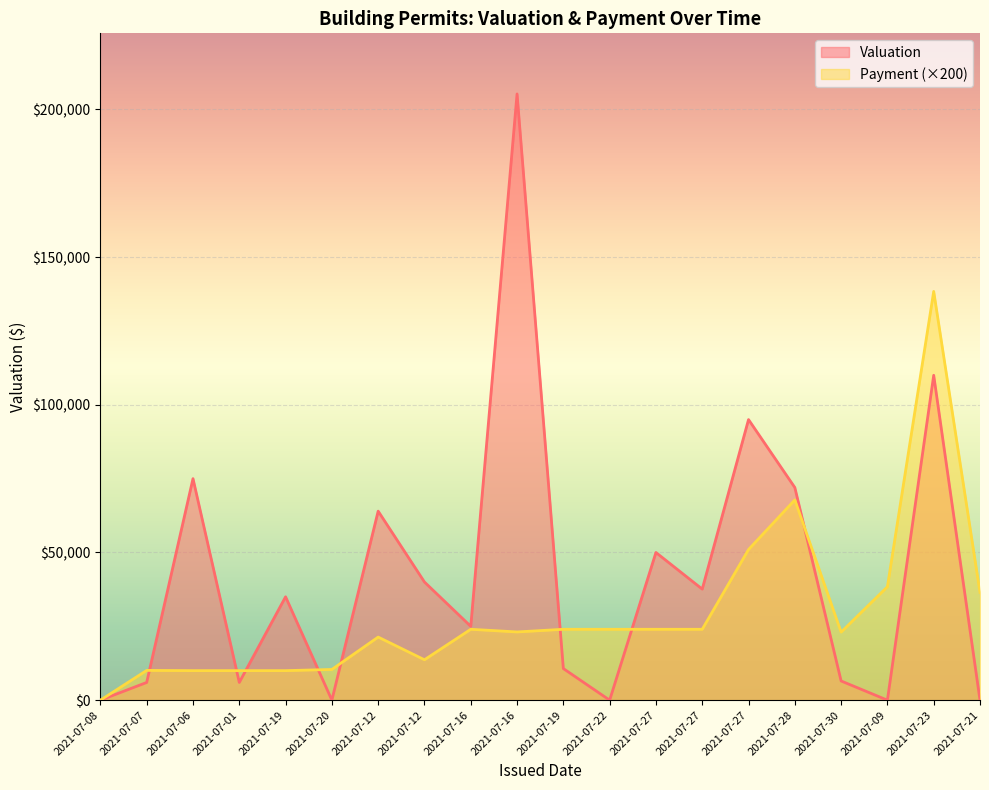

Reading left to right, extract all data points from this chart.

Valuation: 0.0	6000.0	75000.0	6000.0	35000.0	0.0	64000.0	40000.0	25000.0	205250.0	10700.0	0.0	50000.0	37600.0	95000.0	72000.0	6500.0	0.0	110000.0	0.0
Payment: 0.0	10080.0	10000.0	10000.0	10000.0	10400.0	21360.0	13680.0	24000.0	23100.0	24000.0	24000.0	24000.0	24000.0	51000.0	67800.0	23040.0	38400.0	138400.0	36480.0